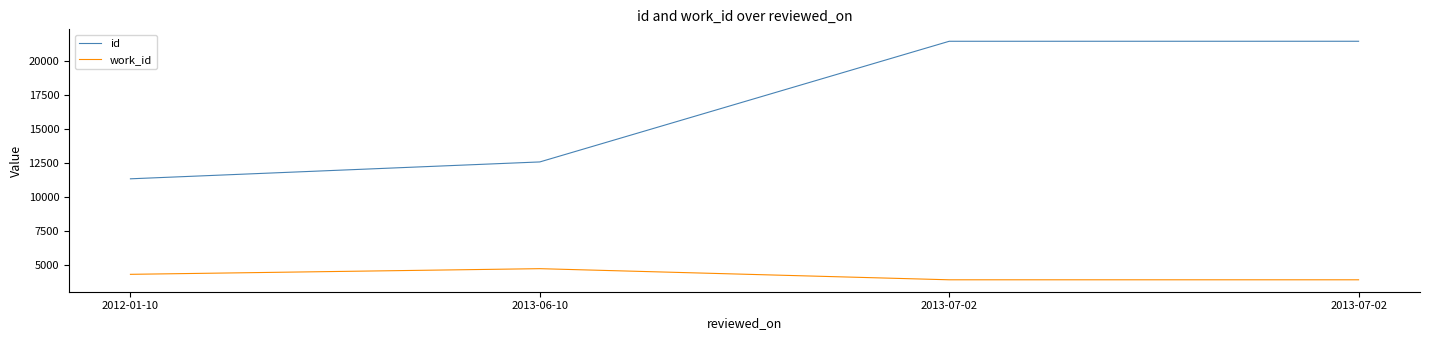

At 2013-07-02, list the series in order from largest to smallest.

id, work_id